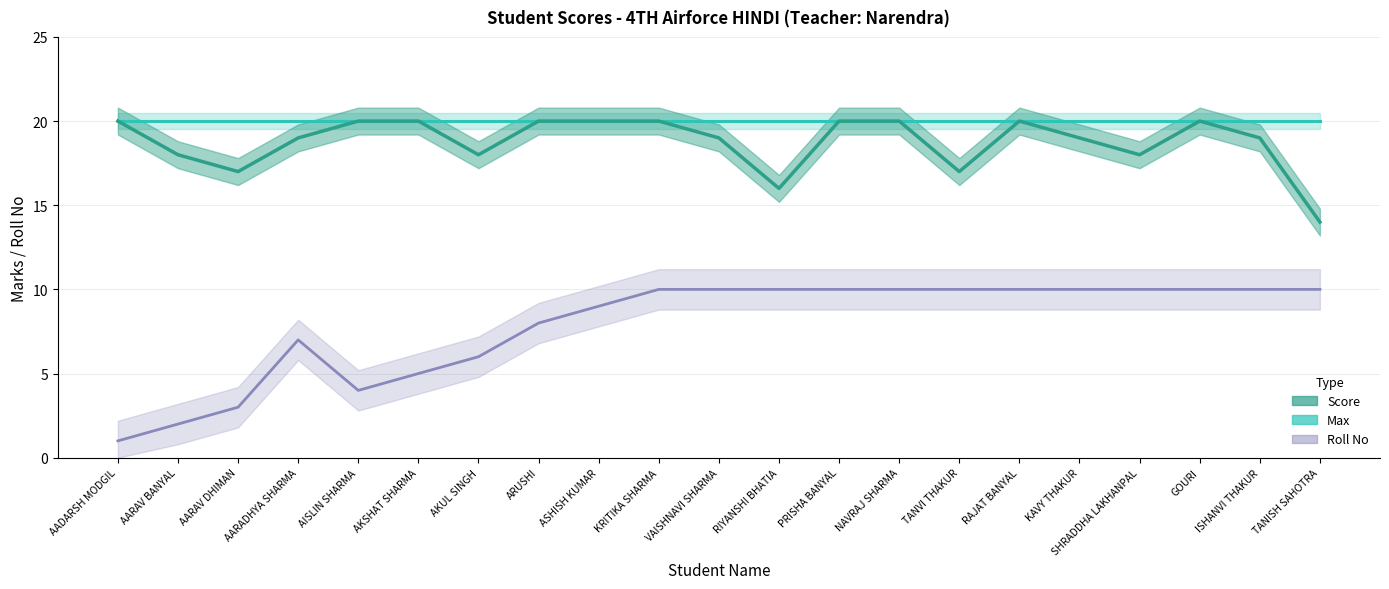

What is the spread (max minus min) of values at SHRADDHA LAKHANPAL?

10